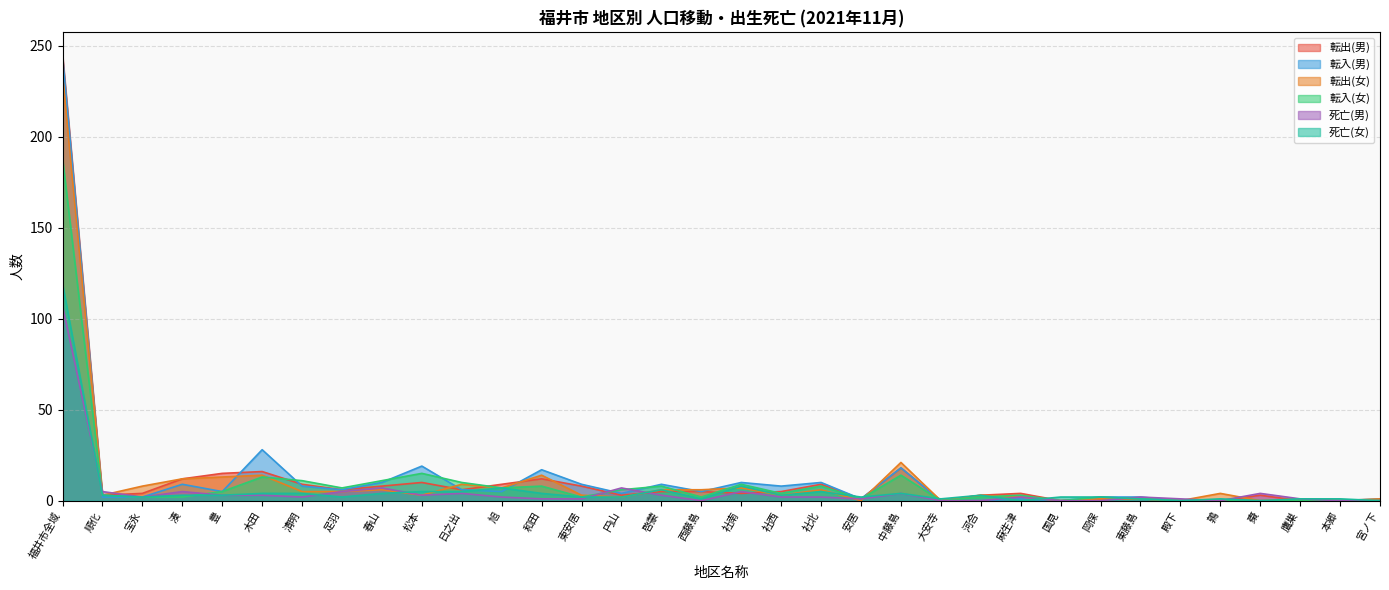

At how many categories does at least one series exceed 193?

1